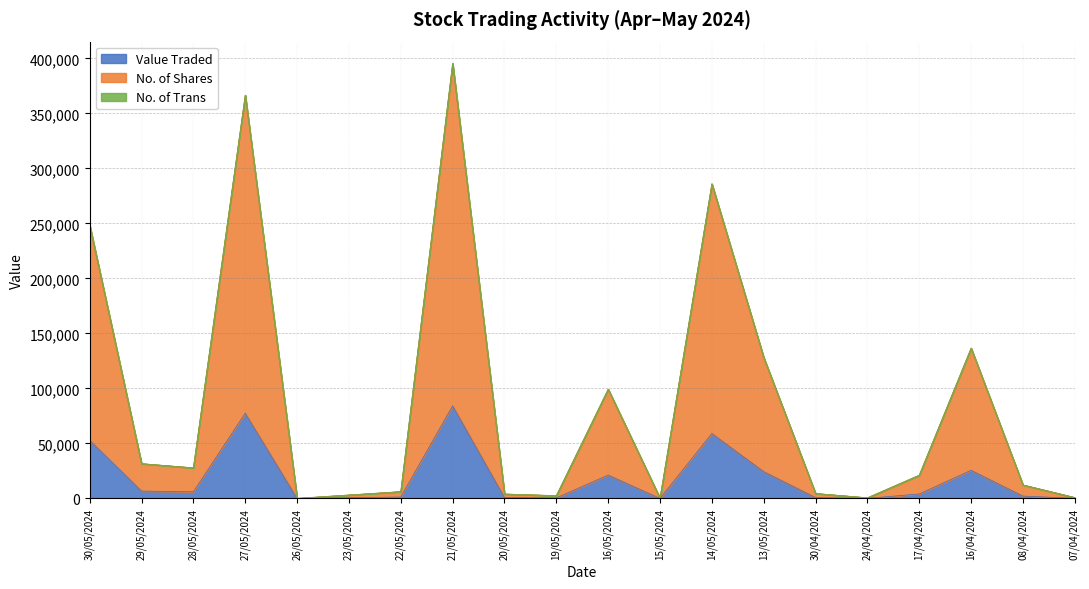

What is the maximum value for Value Traded?

84179